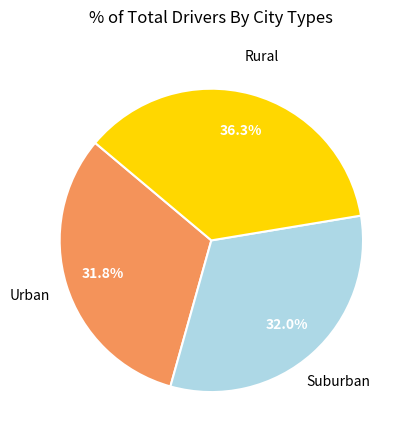

Is there a majority slice in this chart?

No